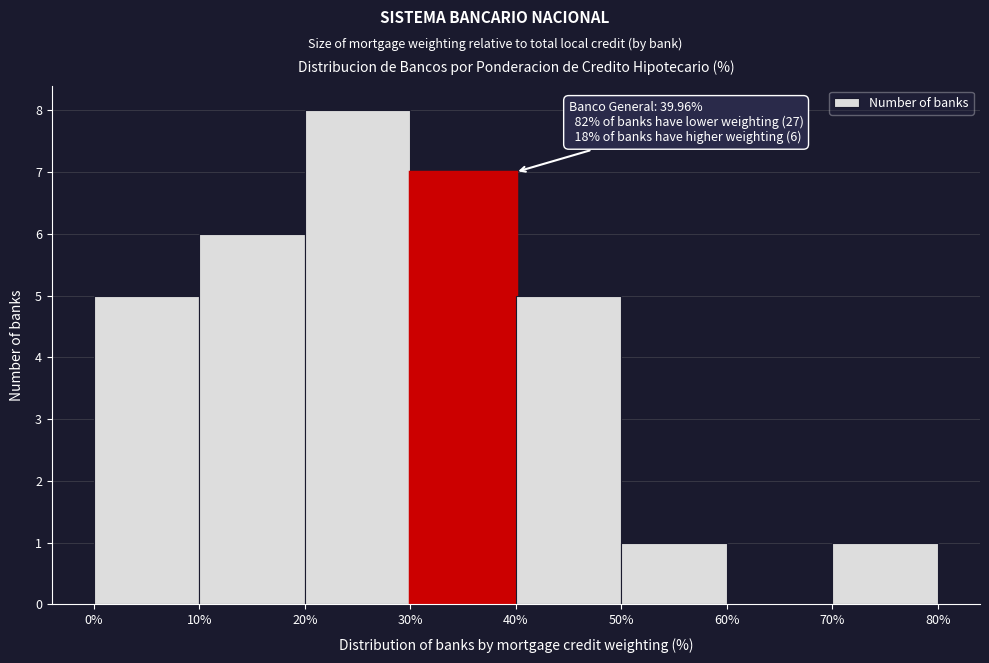

Over which range of the x-axis is the bar tallest?

20% to 30%